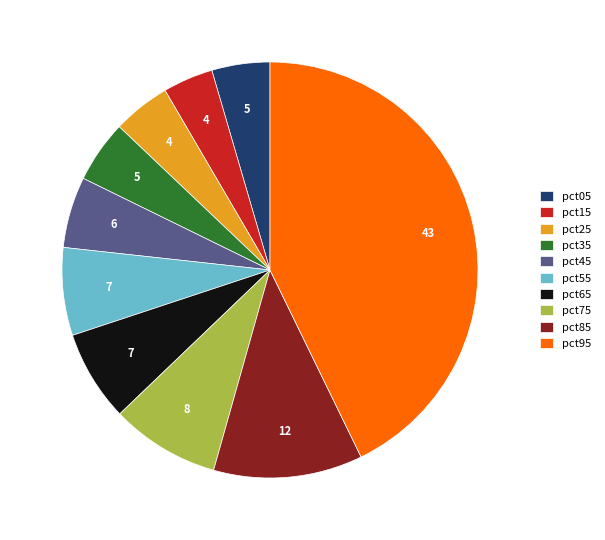

Do pct75 and pct25 together represent more than half of the pie?

No